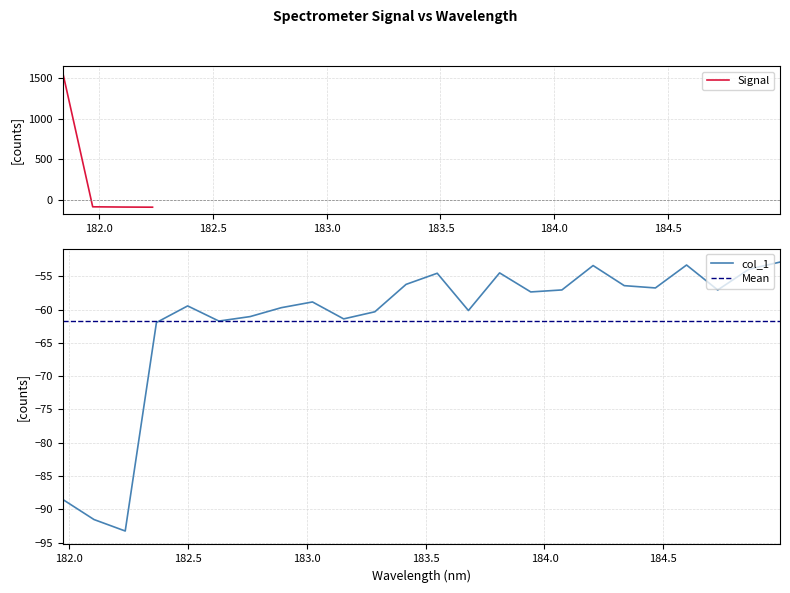

What is the maximum value for Signal?

1571.2